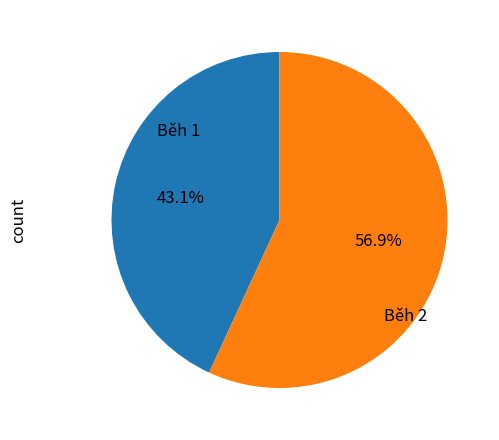

How many slices are in this pie chart?

2